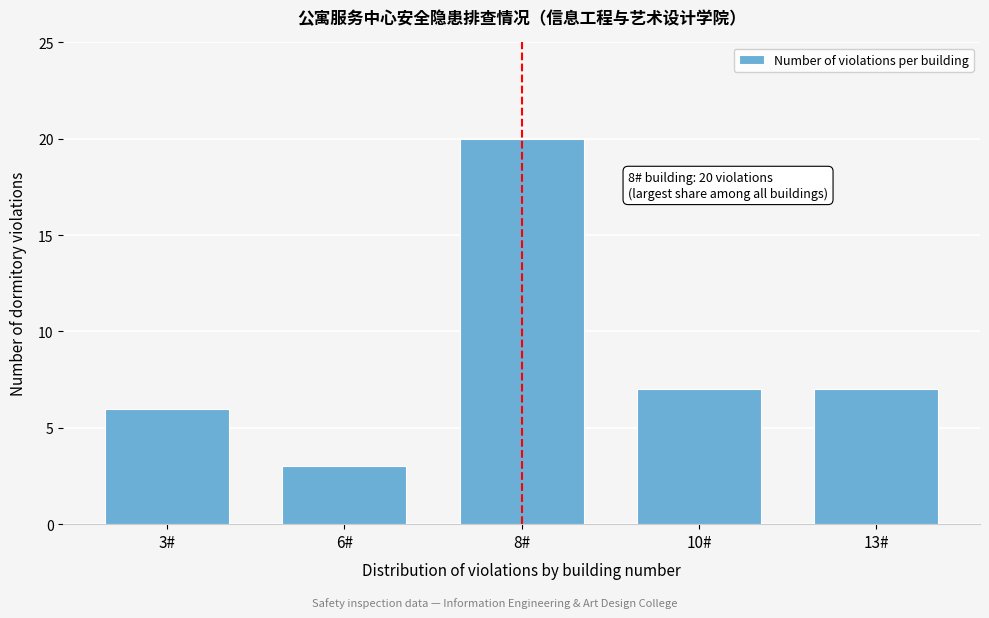

Reading right to left, transcribe all the data shown in this chart.

7	7	20	3	6